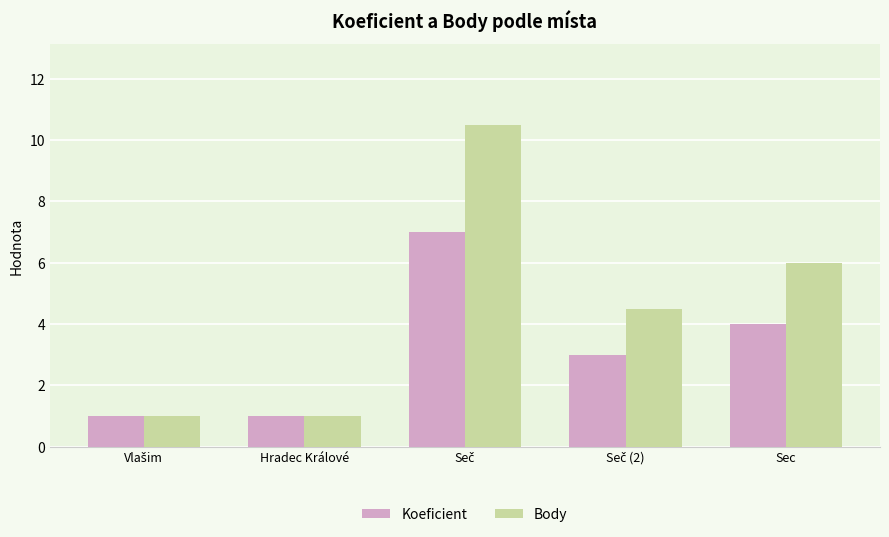

Which series has the largest total across all categories?

Body